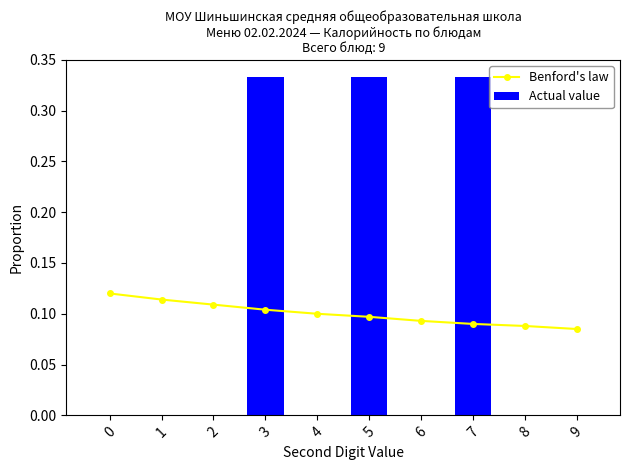

Reading left to right, list all the values displayed in this chart.

Benford's law: 0.1	0.1	0.1	0.1	0.1	0.1	0.1	0.1	0.1	0.1
Actual value: 0.0	0.0	0.0	0.3	0.0	0.3	0.0	0.3	0.0	0.0